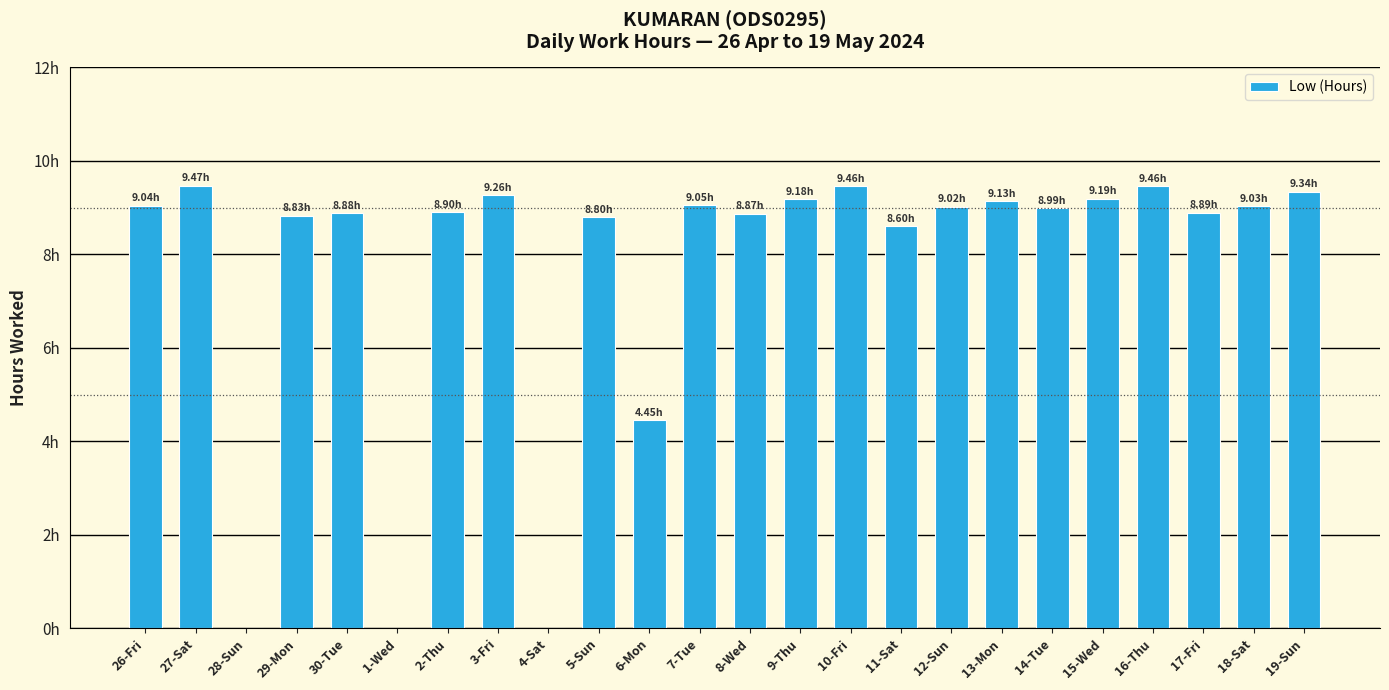

Which label corresponds to the largest value in the chart?

27-Sat